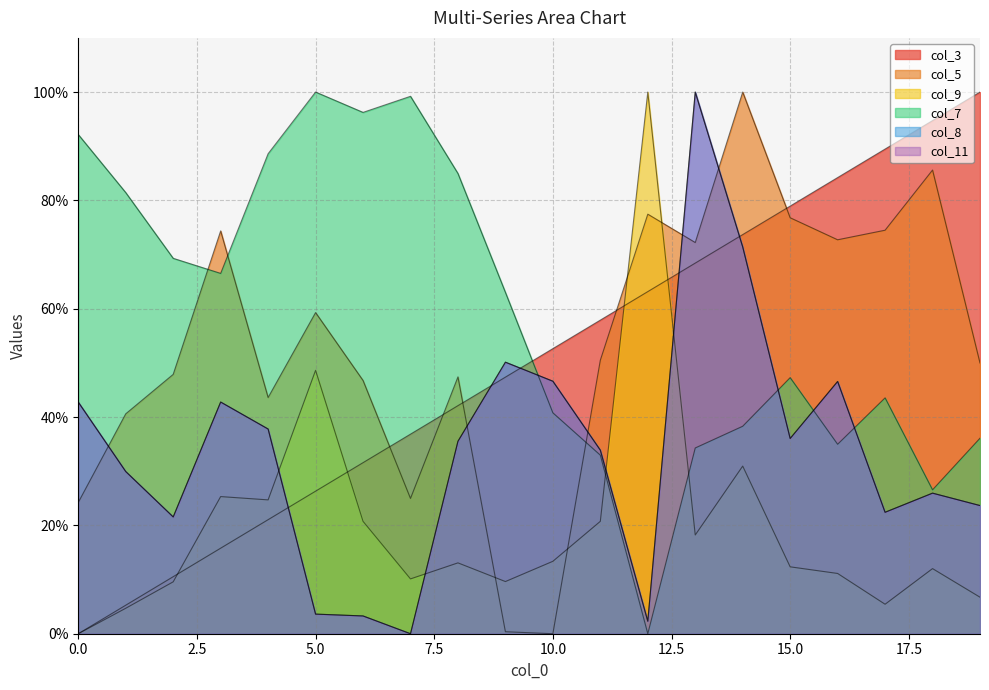

True or false: col_8 has a value of 22.7 at 14.

False